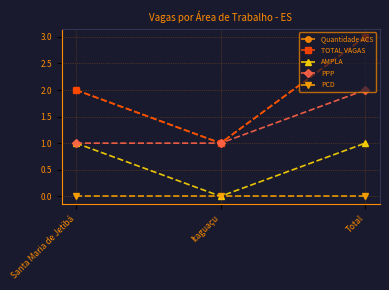

Which series has the widest spread of values?

Quantidade ACS